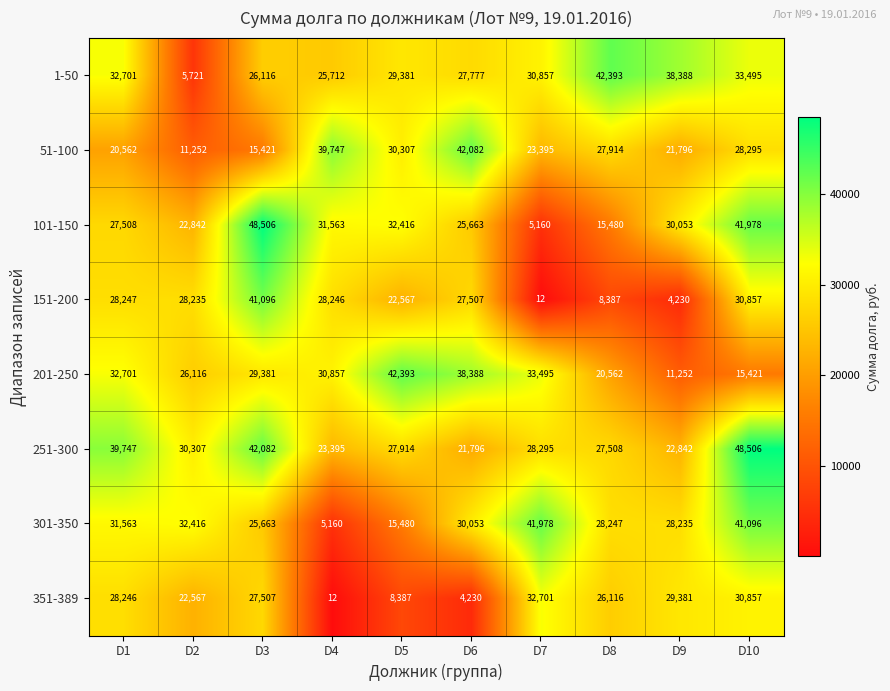

Which category has the highest value in the 251-300 series?

D10